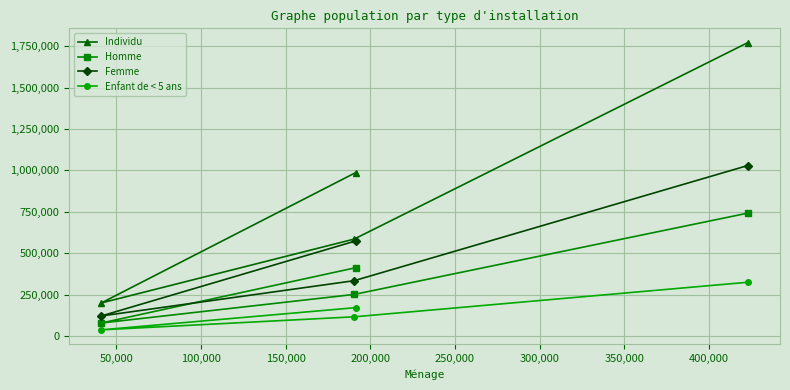

What are all the series names shown in the legend?

Individu, Homme, Femme, Enfant de < 5 ans